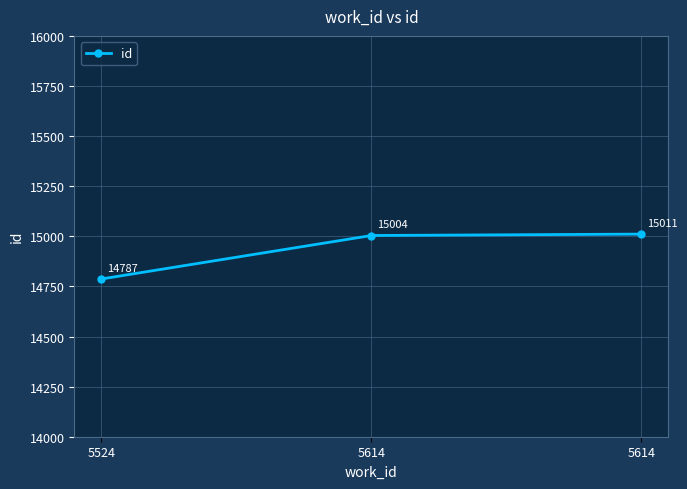

What is the change in value from 5524 to 5614?

+217